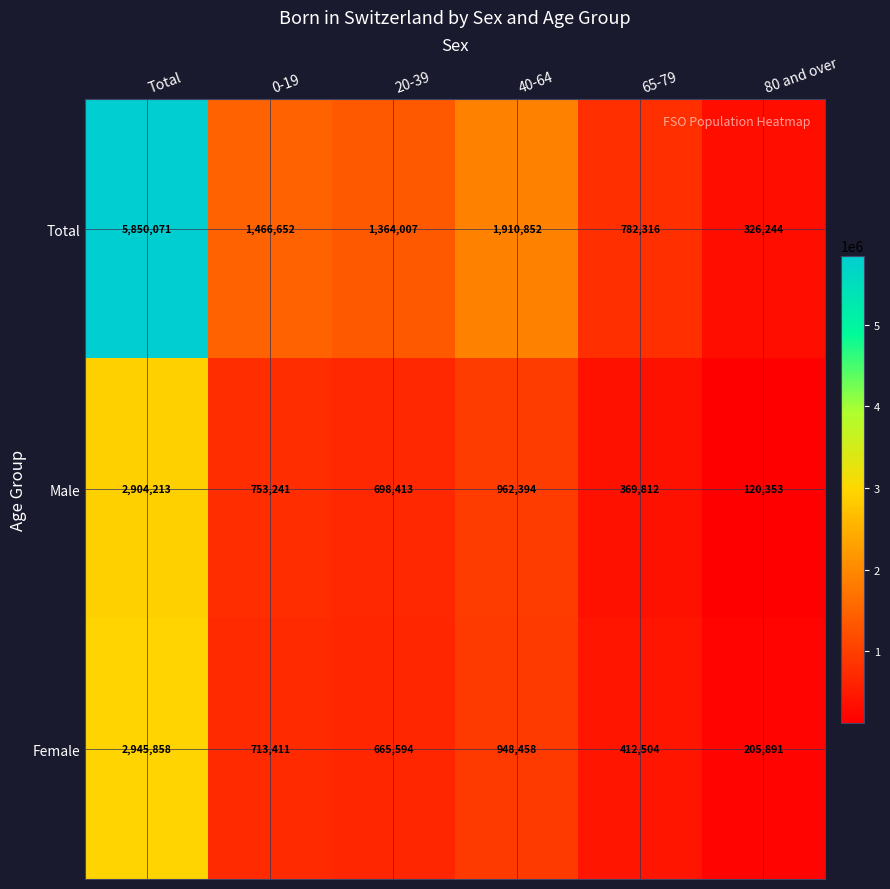

What is the difference between the maximum and minimum values in the Male series?

2783860